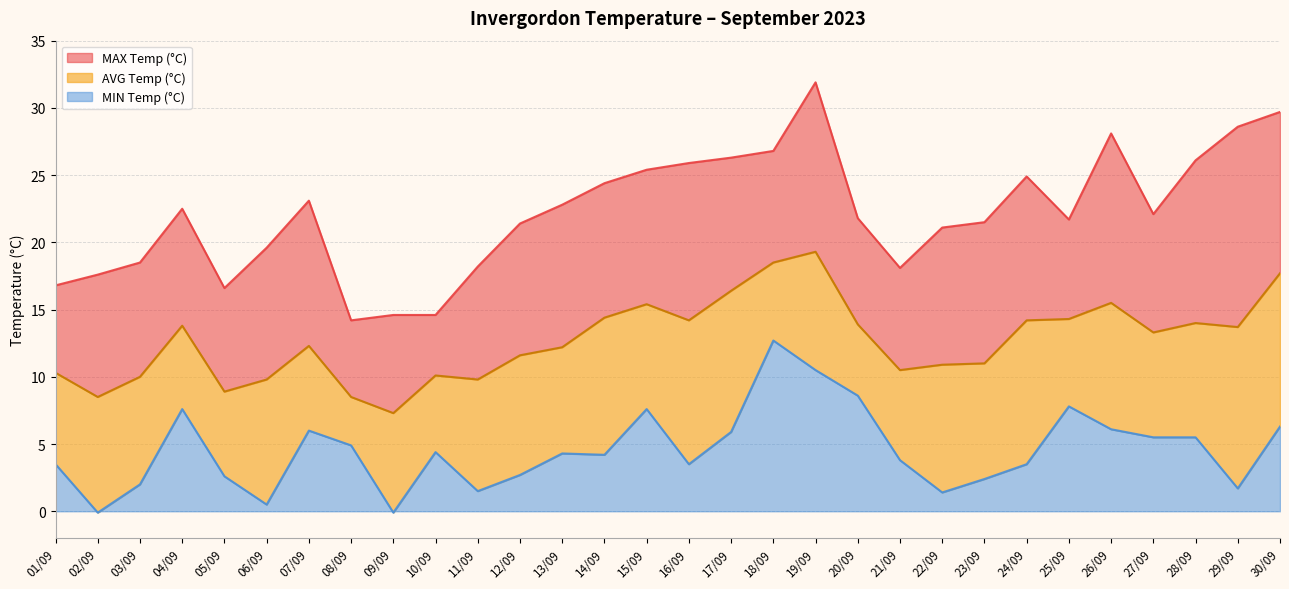

How many data points does each series have?

30